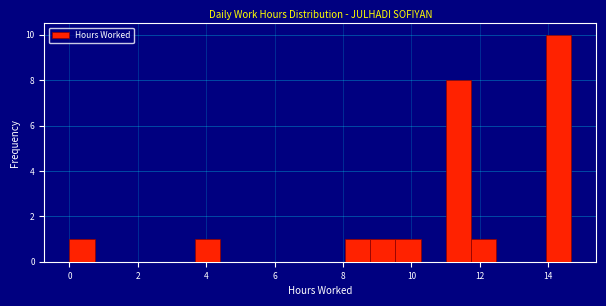

Around what value on the x-axis is the tallest bar? Give the approximate position of its centre, as read against the axis.

14.4